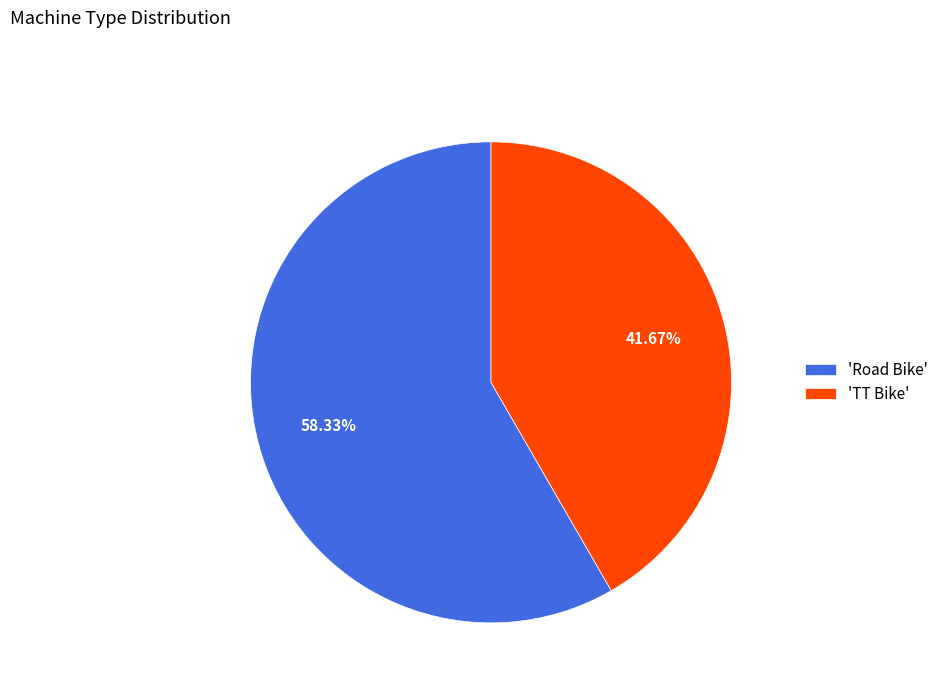

Do 'TT Bike' and 'Road Bike' together represent more than half of the pie?

Yes